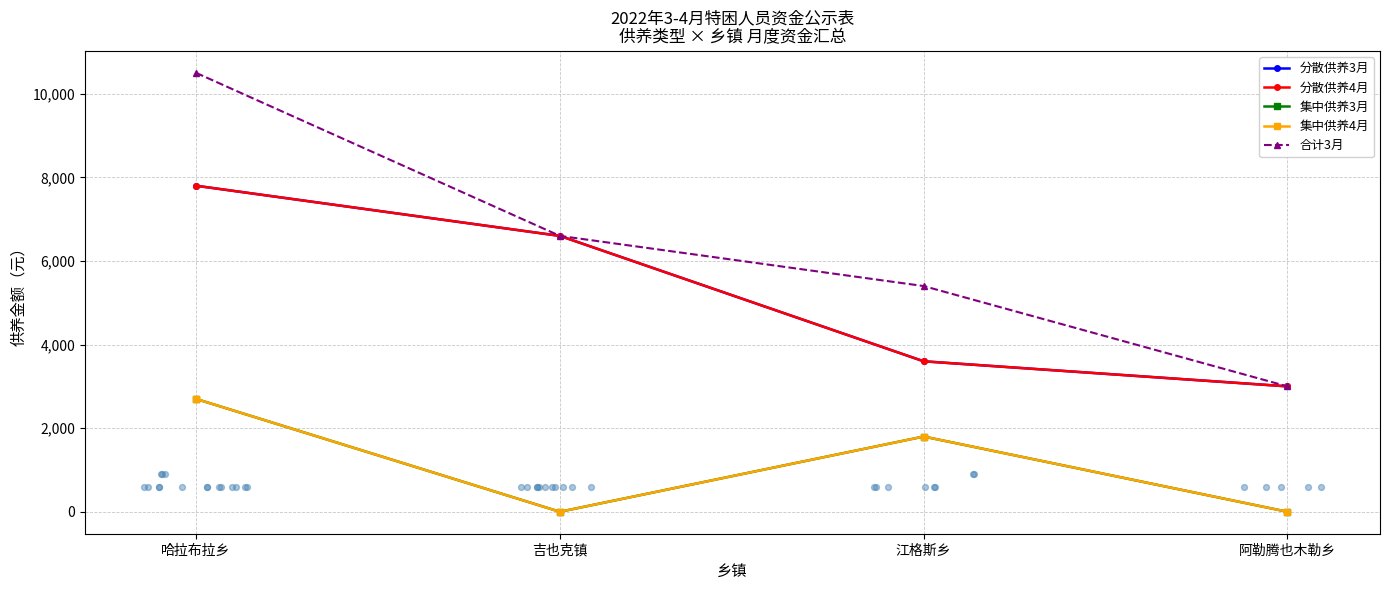

Which series has the largest total across all categories?

合计3月